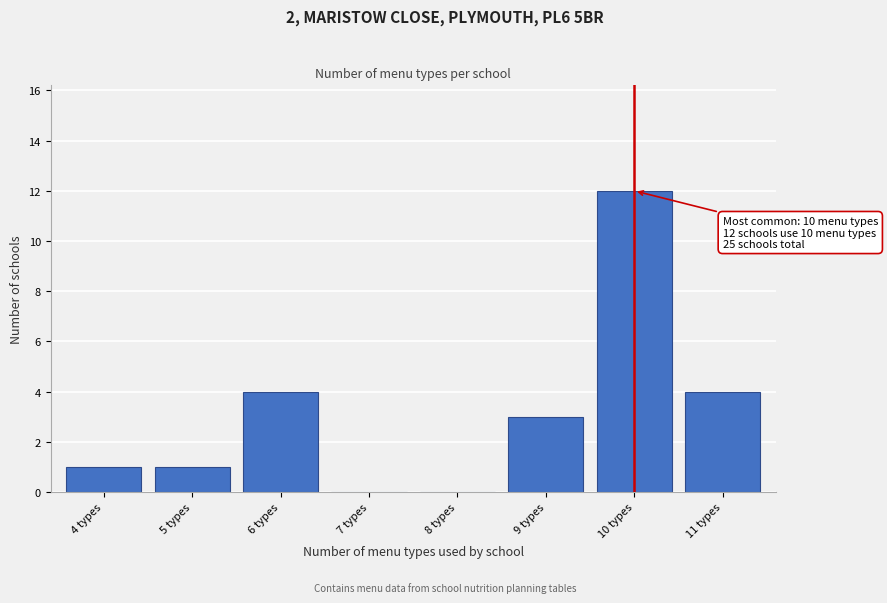

Reading left to right, transcribe all the data shown in this chart.

4 types=1	5 types=1	6 types=4	7 types=0	8 types=0	9 types=3	10 types=12	11 types=4